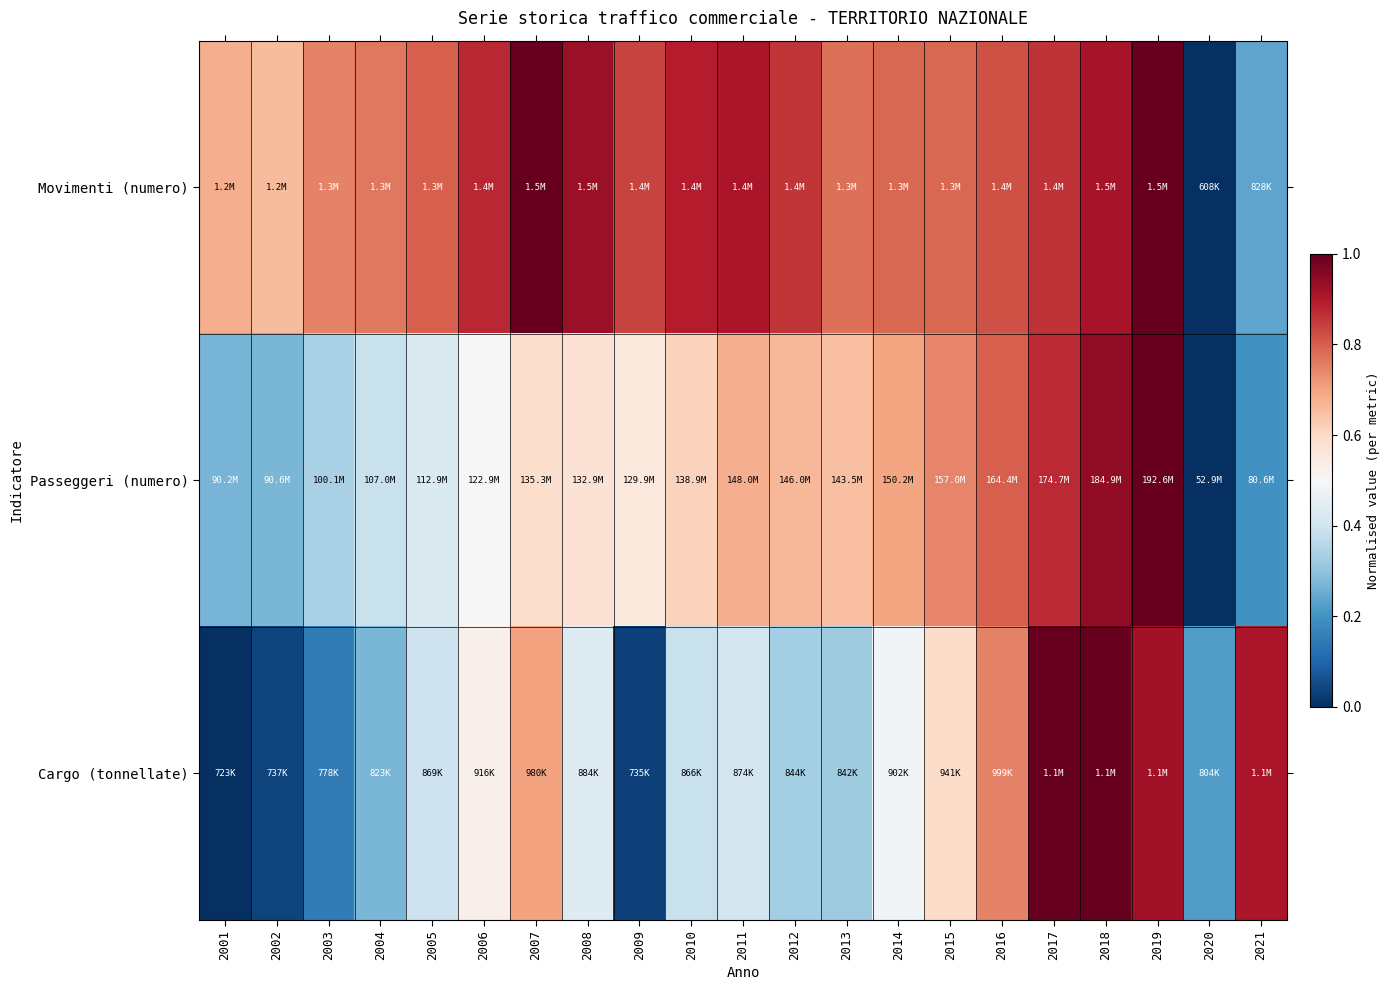

Between 2009 and 2021, which series saw the biggest shift?

Cargo (tonnellate)